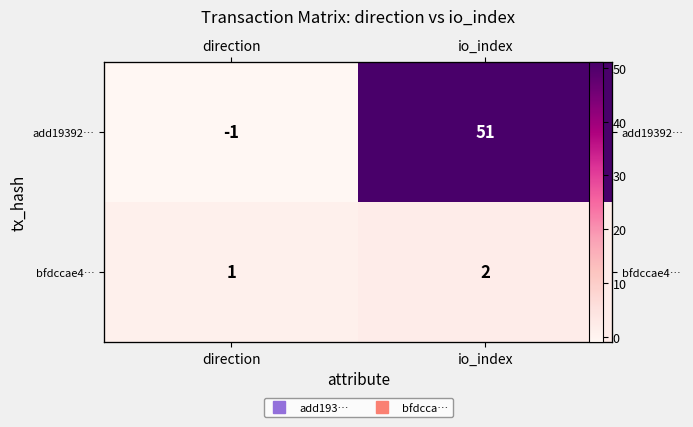

Which category has the highest value in the bfdccae4… series?

io_index